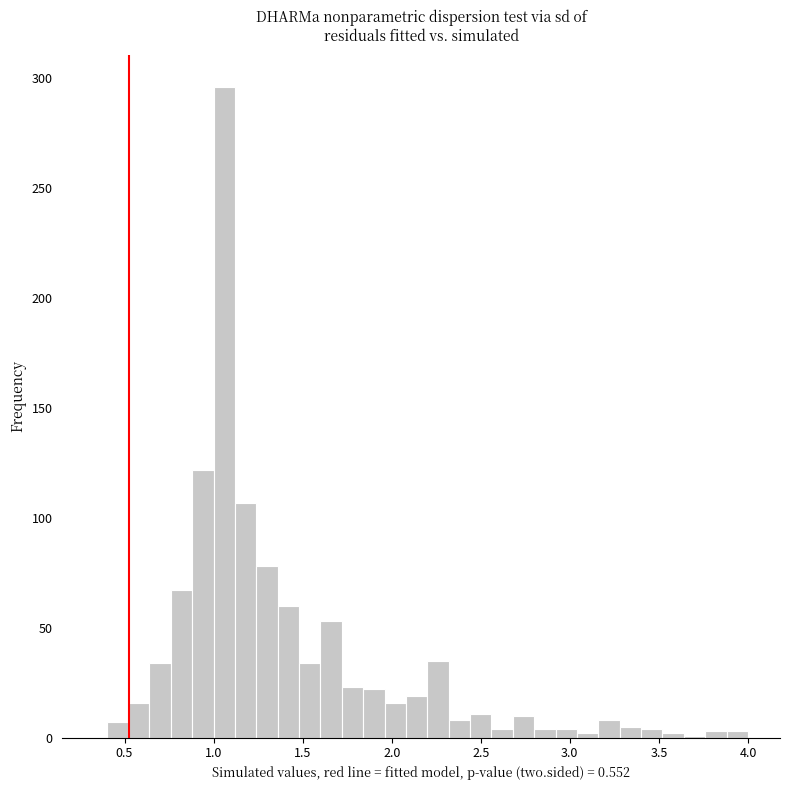

Around what value on the x-axis is the tallest bar? Give the approximate position of its centre, as read against the axis.

1.05